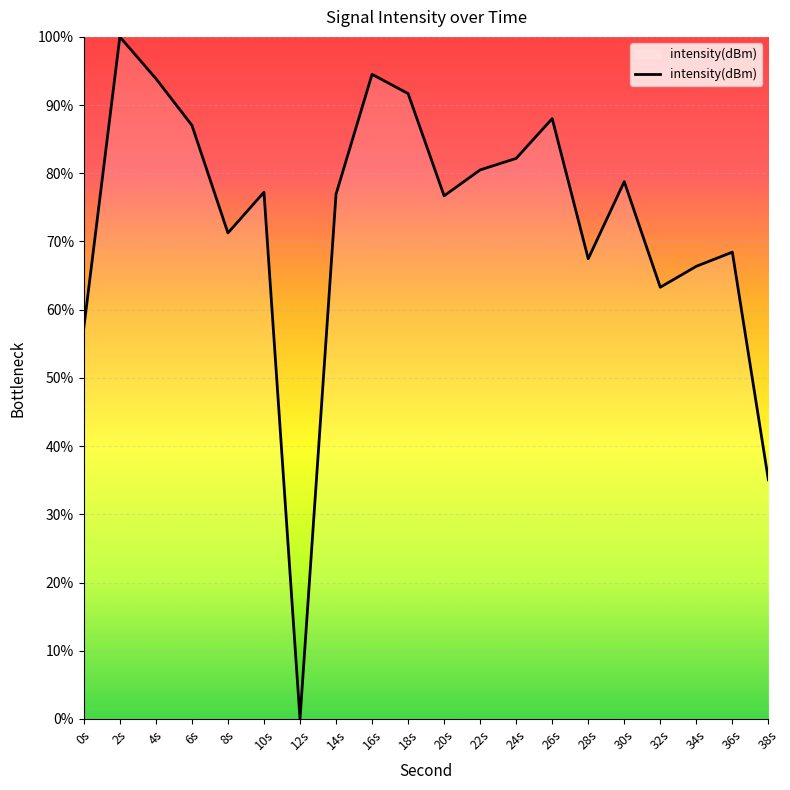

At which category does the data reach its first local valley?

8s